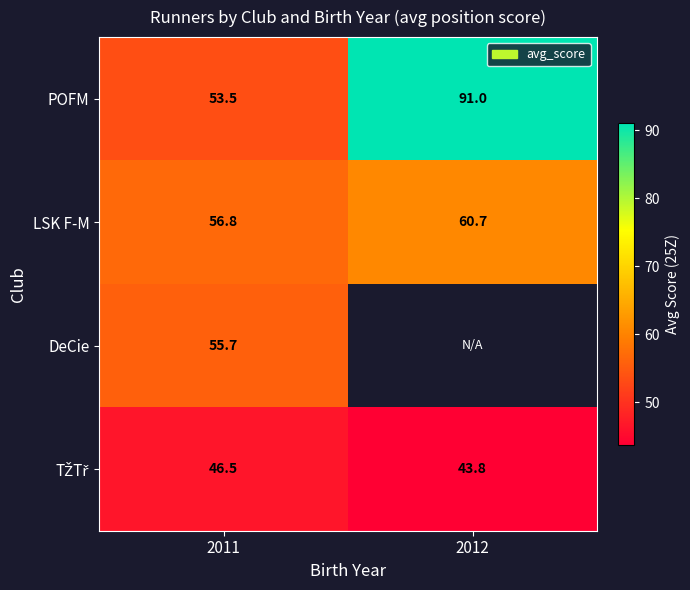

Is the value of DeCie at 2011 greater than the value of LSK F-M at 2012?

No